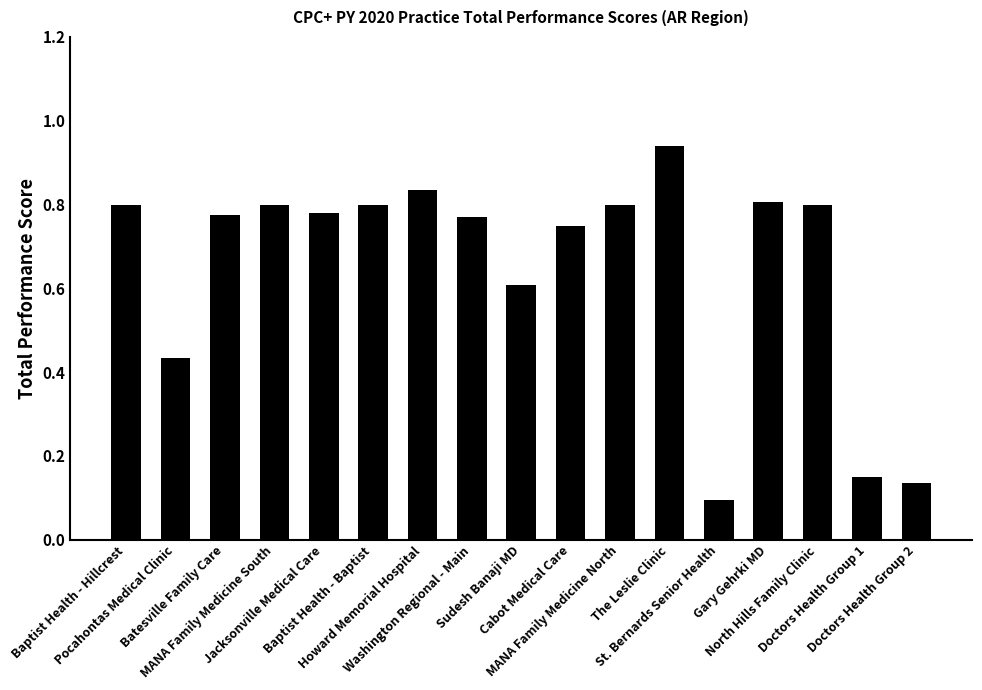

What is the sum of all values?

11.1